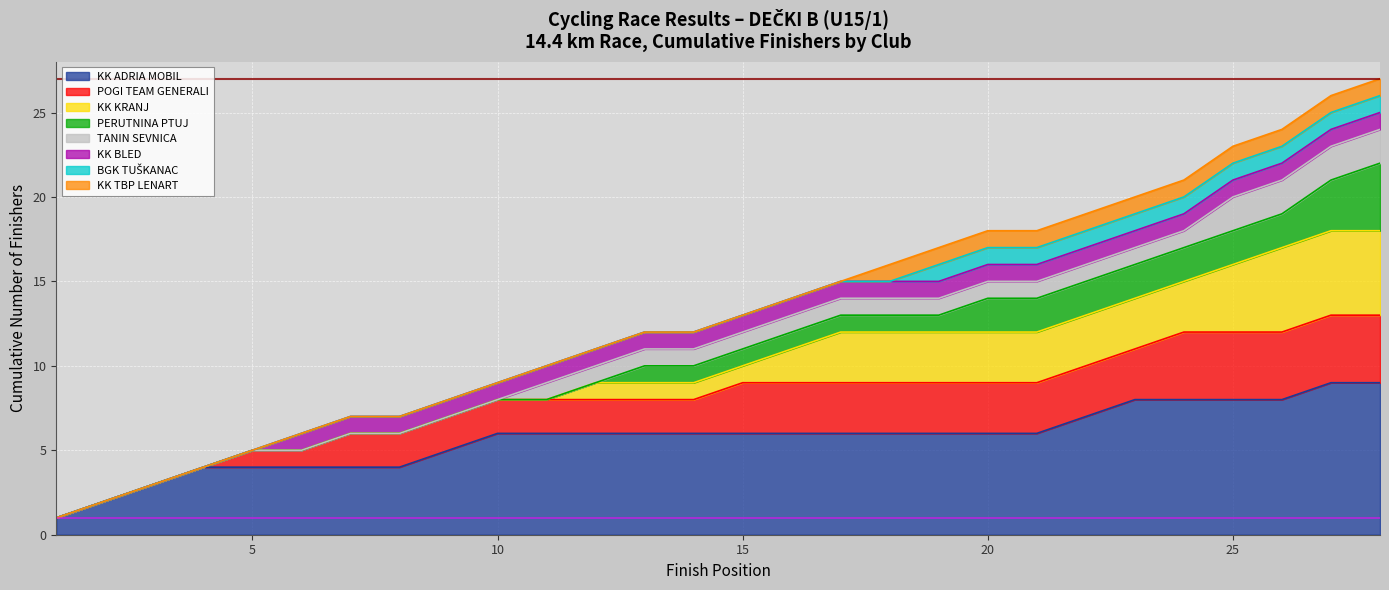

What is the highest value of the KK ADRIA MOBIL series?

9